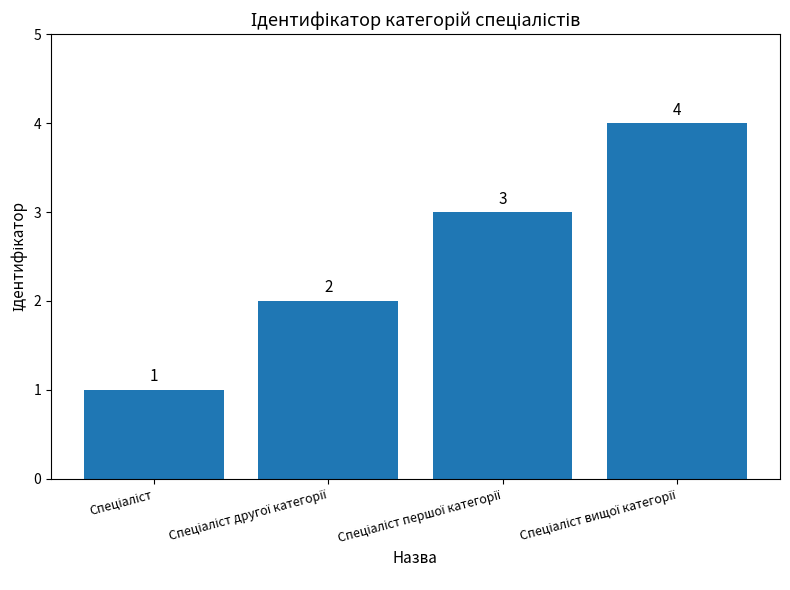

What is the smallest value displayed?

1